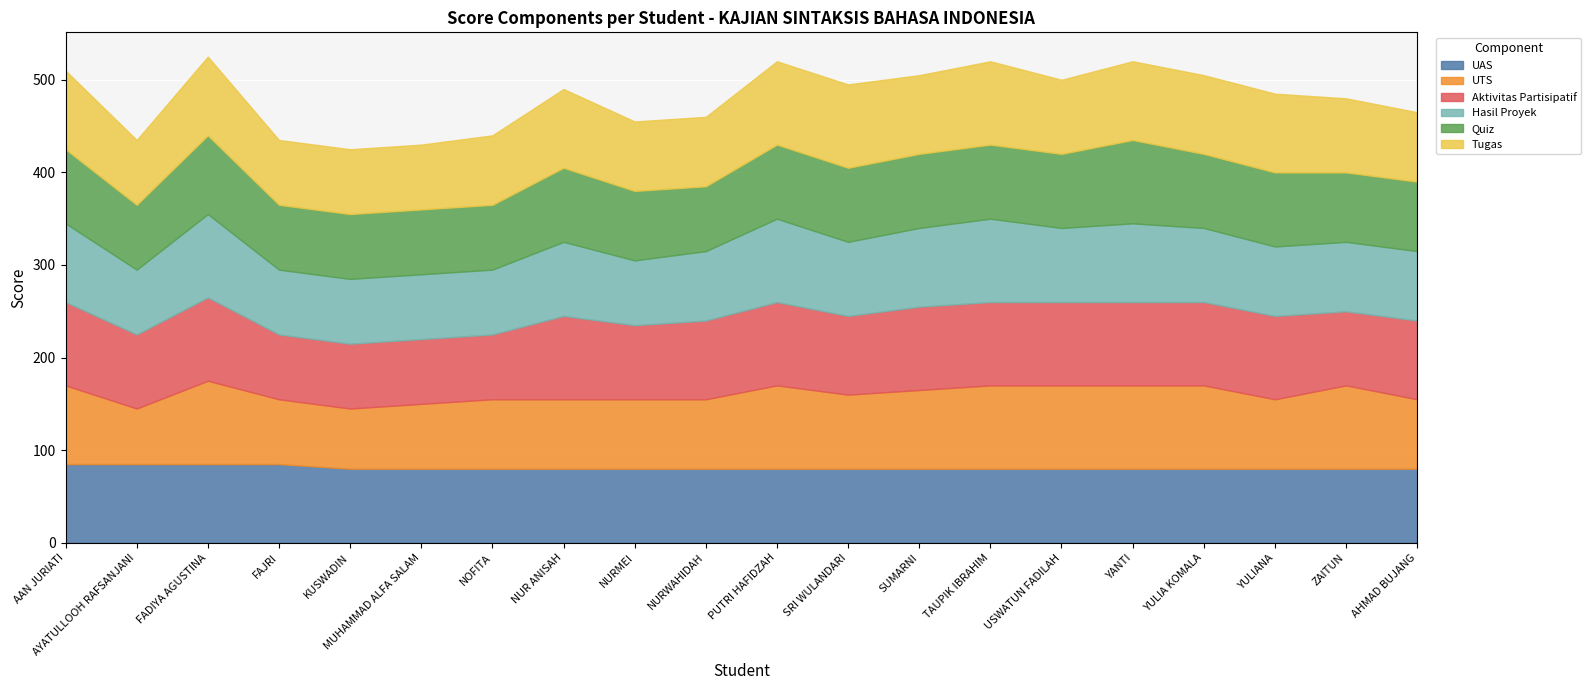

At how many categories does at least one series exceed 76?

20